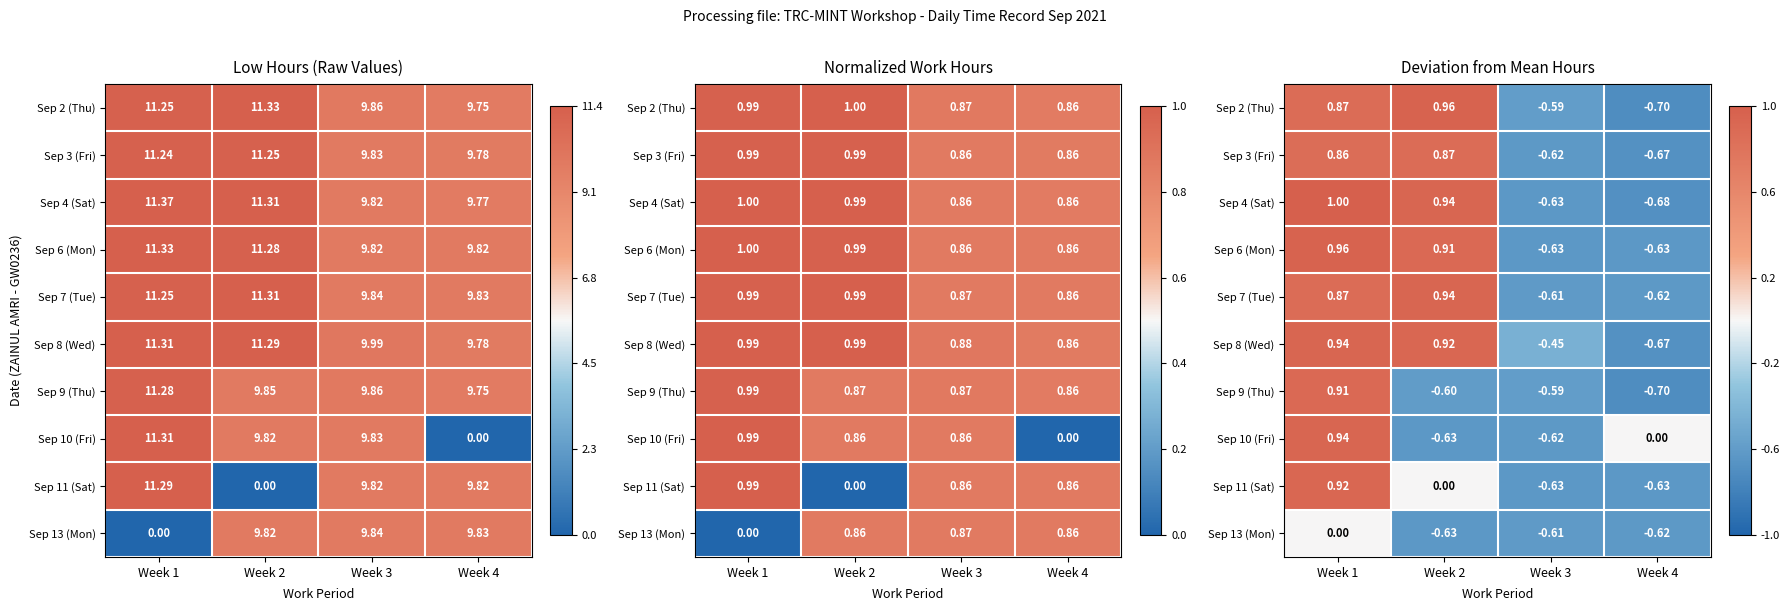

What is the sum of the Sep 13 (Mon) values at Week 3 and Week 2?

-1.2